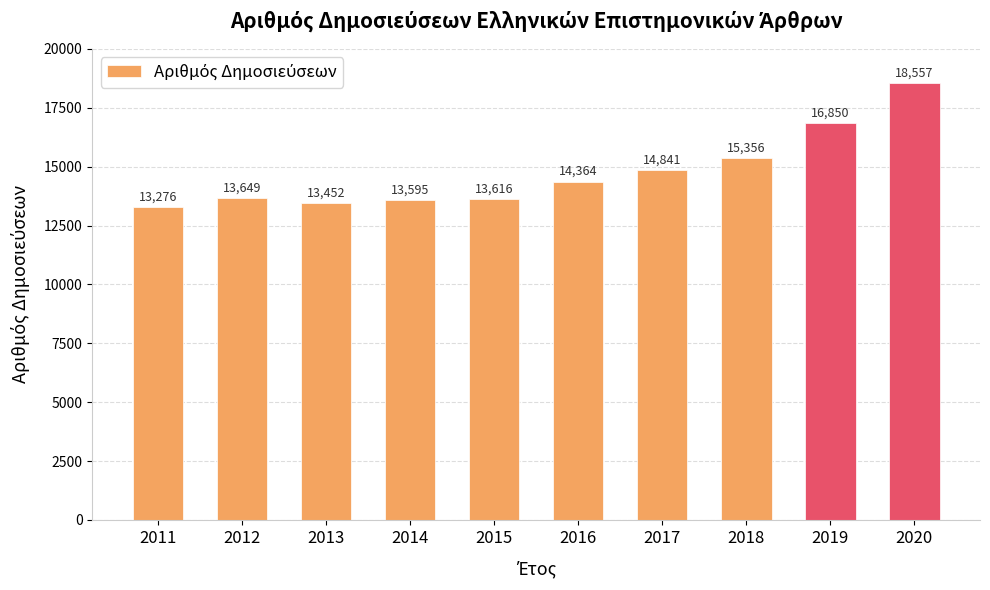

What is the value of the 9th bar from the left?

16850